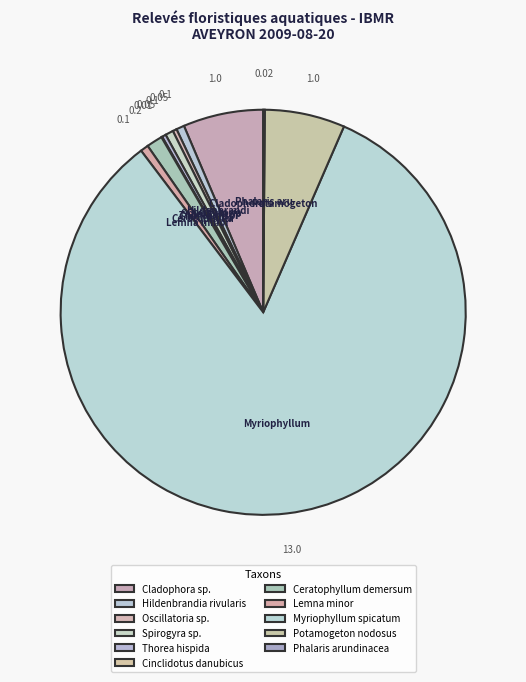

Does Hildenbrandia rivularis represent more than half of the total?

No